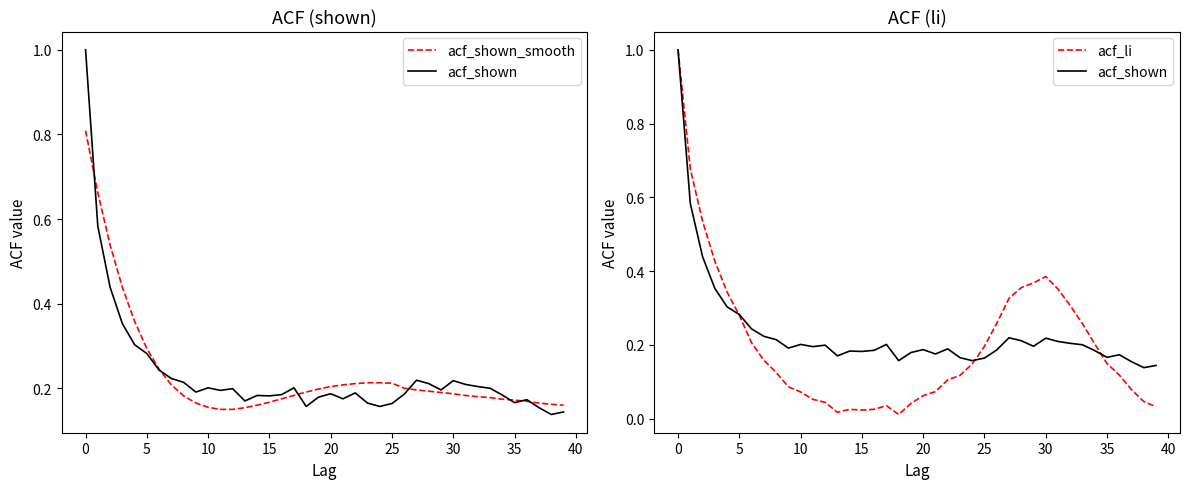

Which series has the largest total across all categories?

acf_shown_smooth